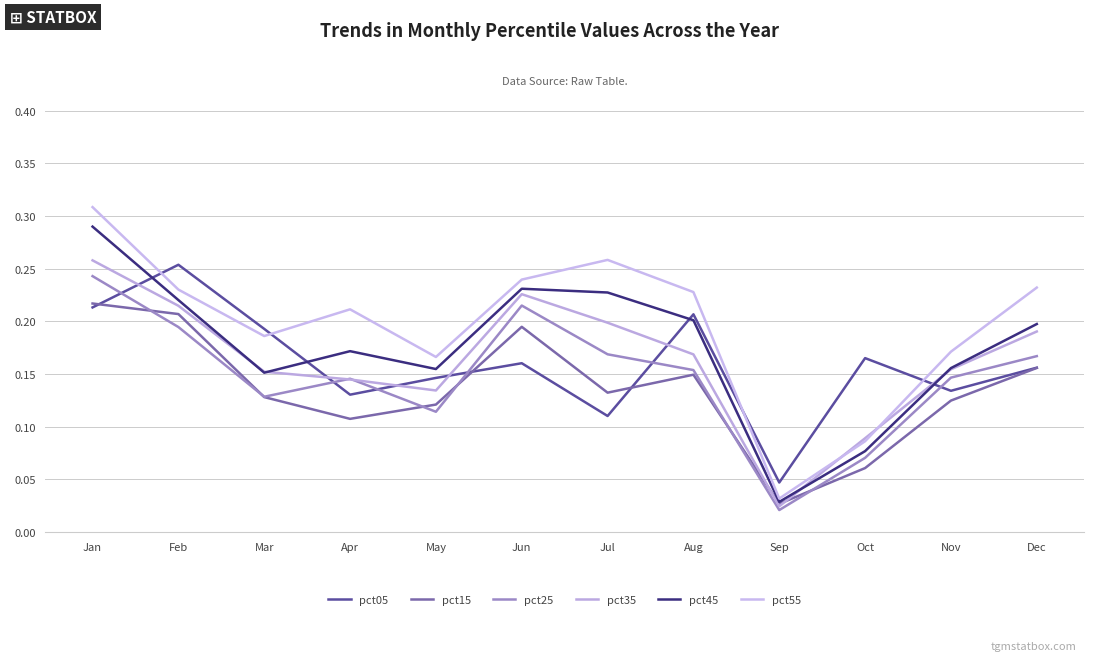

List the series in order of their peak value, highest first.

pct55, pct45, pct35, pct05, pct25, pct15